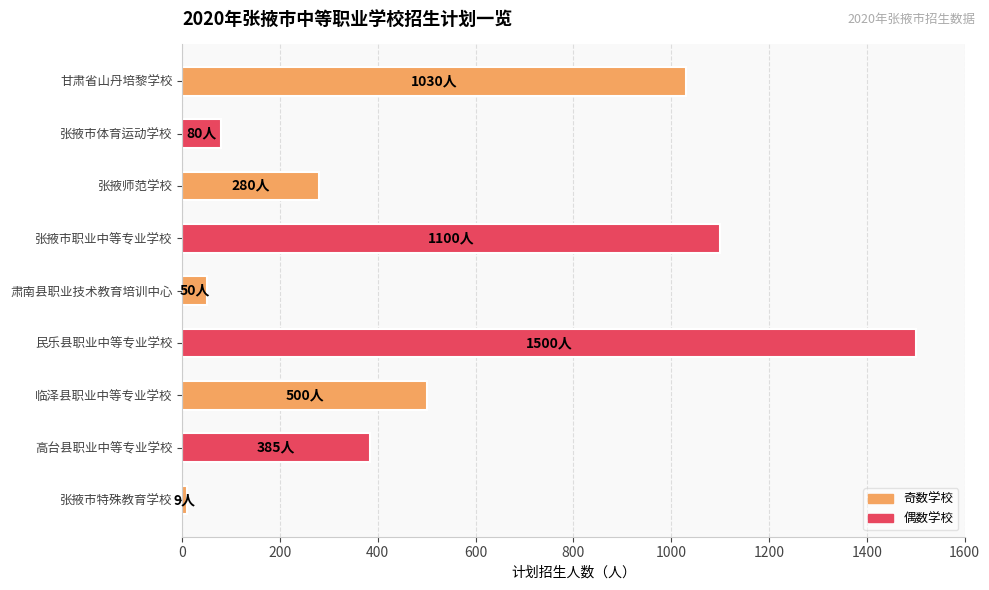

How many bars are there in total?

9